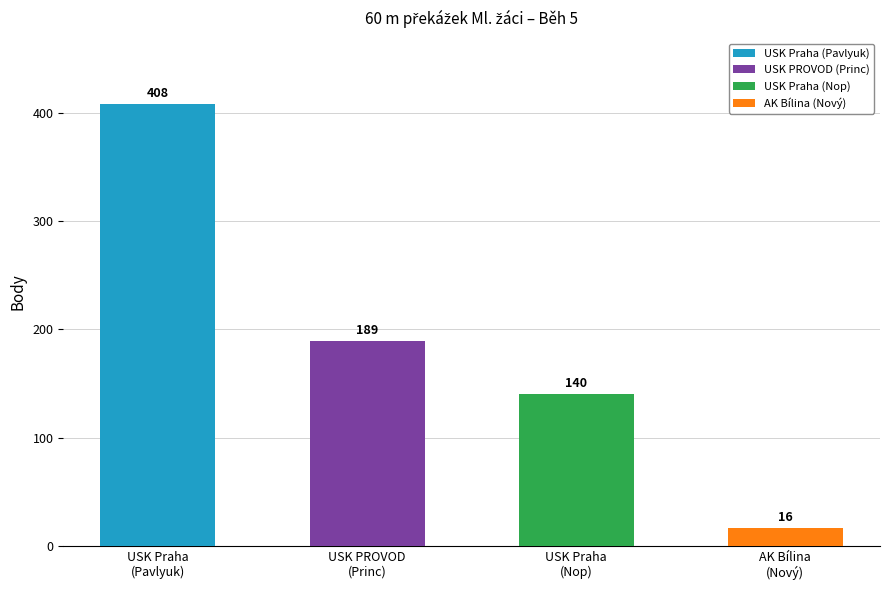

What is the sum of the values at USK Praha (Nop) and USK Praha (Pavlyuk)?

548